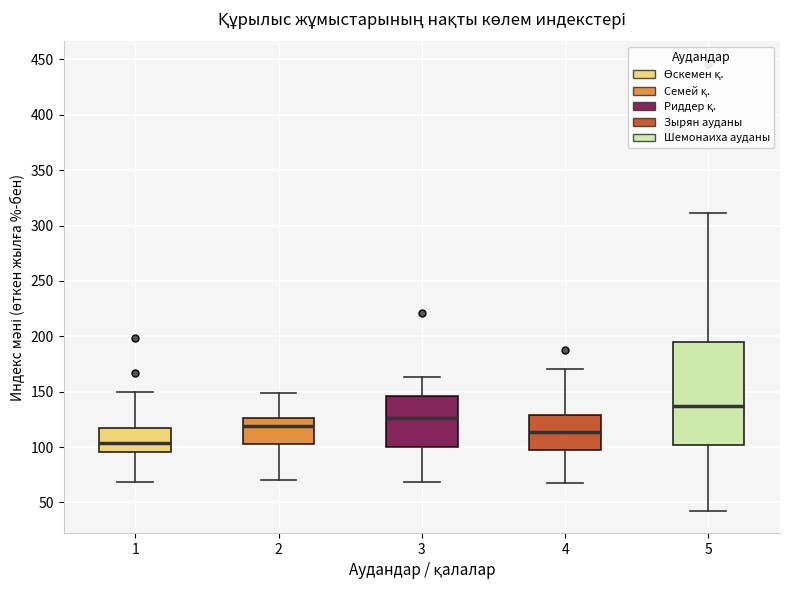

Which box is the tallest, from its lower edge to its upper edge?

5